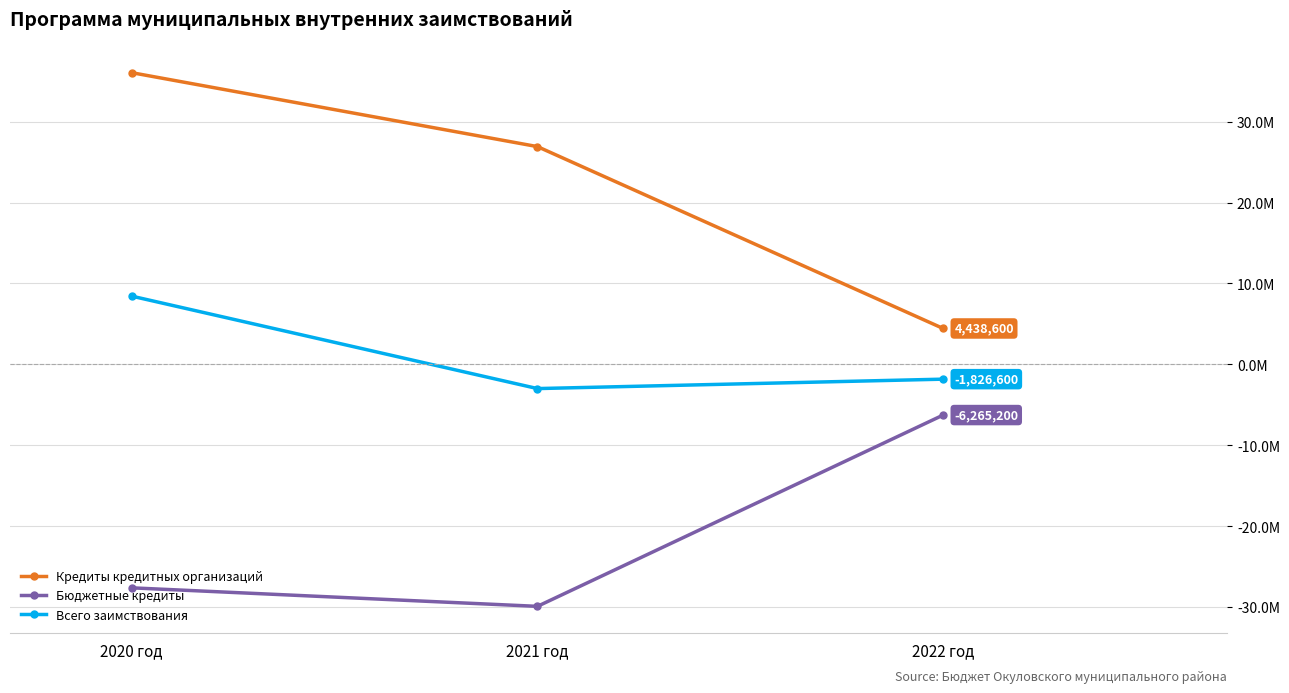

Which series has the widest spread of values?

Кредиты кредитных организаций